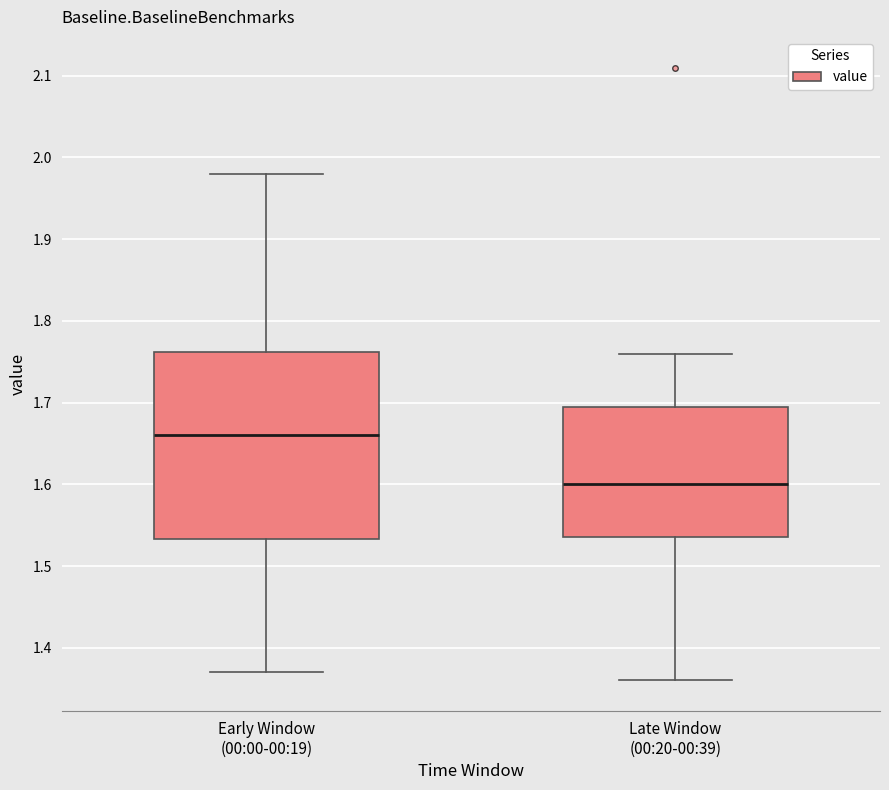

Reading left to right, read every box against the y-axis: the position of its median line, the range the box covers, and the ends of its whiskers. The values are not printed on the chart, so give them approximately, as read against the axis.

Early Window (00:00-00:19): median 1.66, box 1.53 to 1.76, whiskers 1.37 to 1.98
Late Window (00:20-00:39): median 1.60, box 1.54 to 1.70, whiskers 1.36 to 1.76